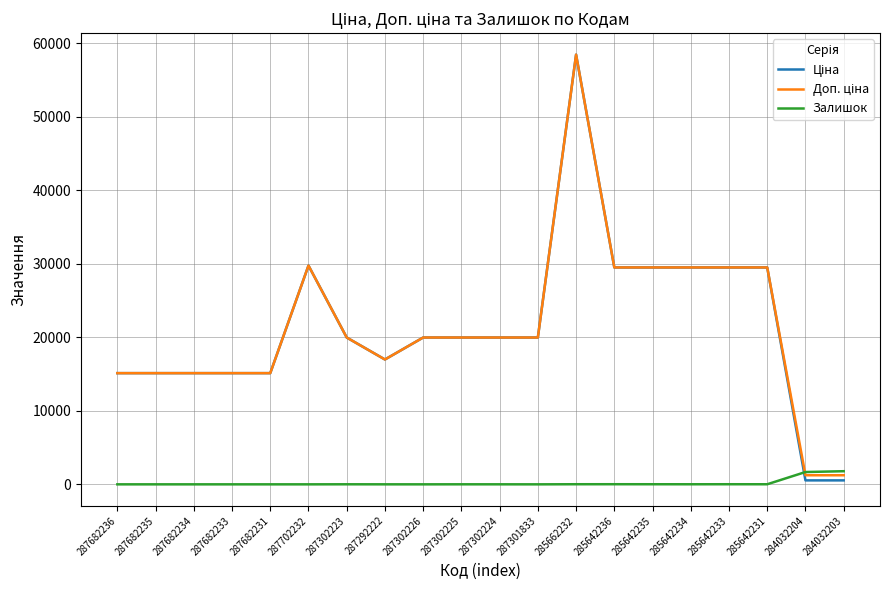

At which category is the sum across all series the highest?

285662232